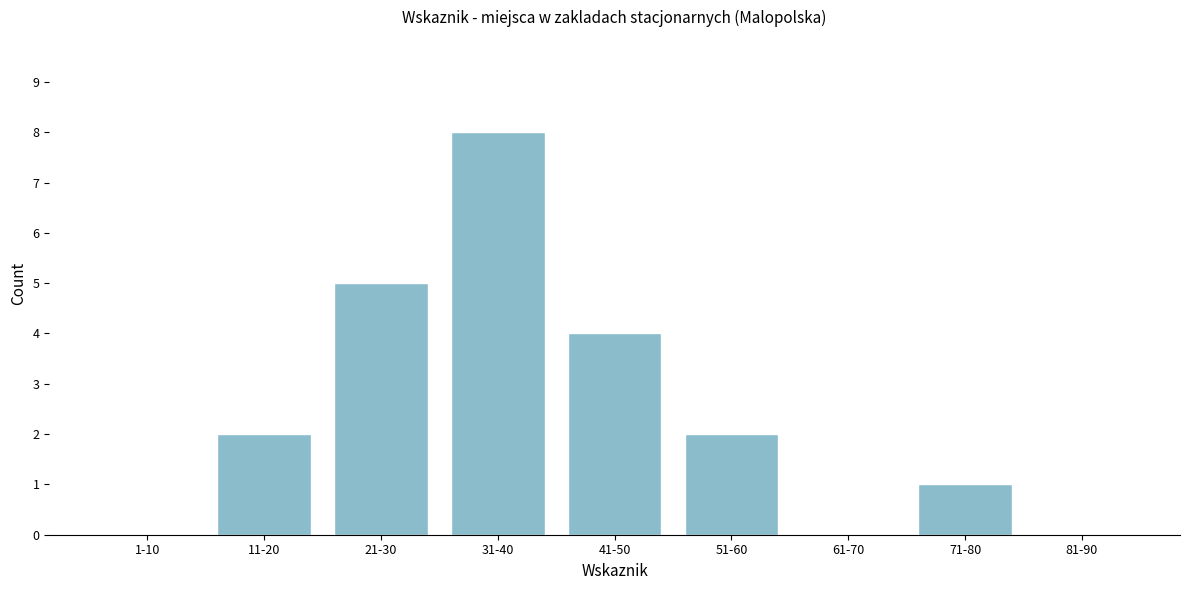

Reading left to right, what are all the values shown in this chart?

1-10=0	11-20=2	21-30=5	31-40=8	41-50=4	51-60=2	61-70=0	71-80=1	81-90=0